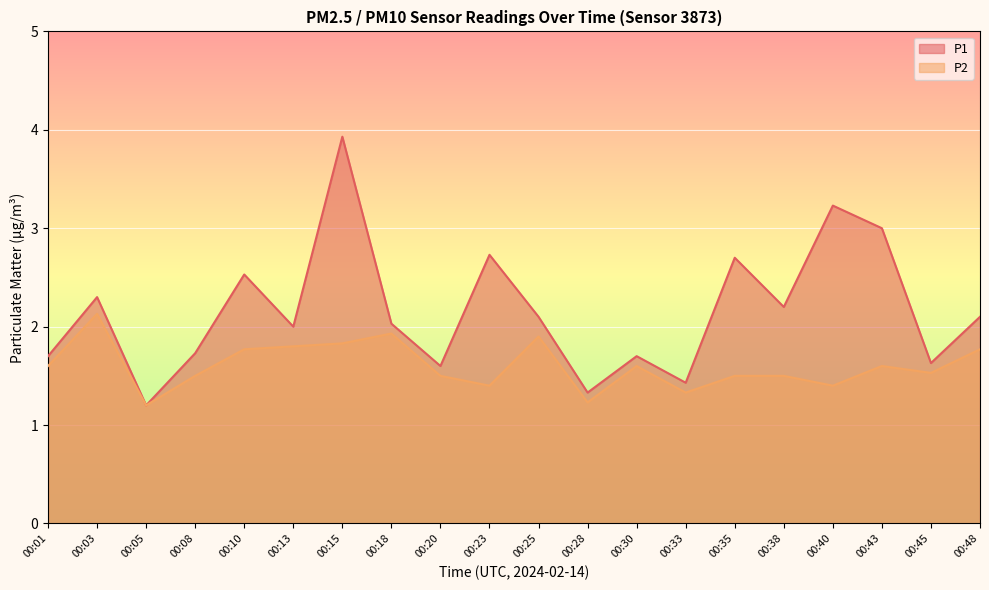

What is the value of the P1 point at the 16th from the left?

2.2